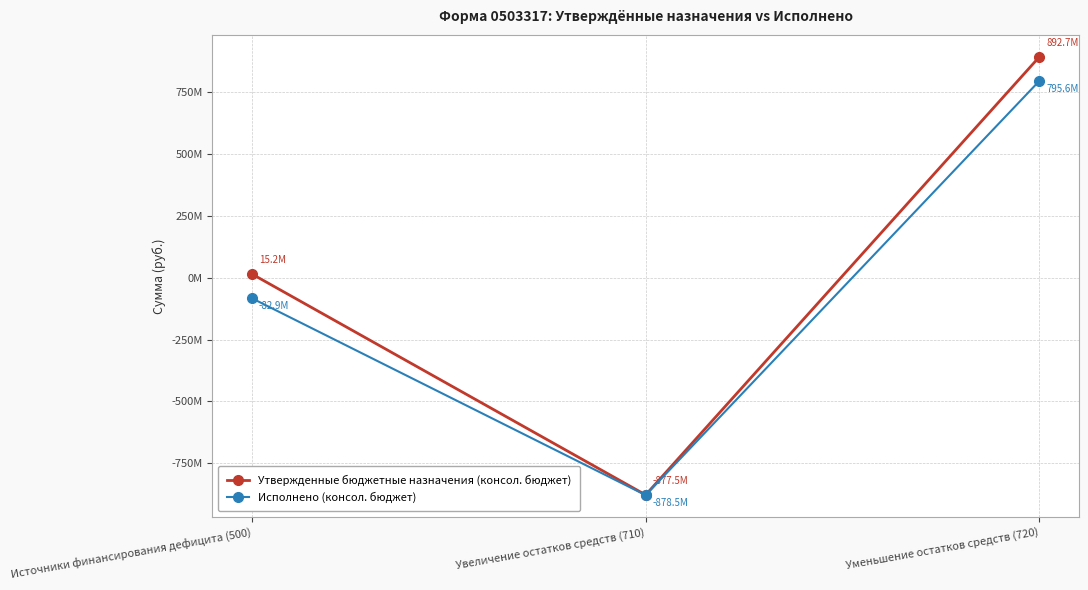

What are all the series names shown in the legend?

Утвержденные бюджетные назначения (консол. бюджет), Исполнено (консол. бюджет)